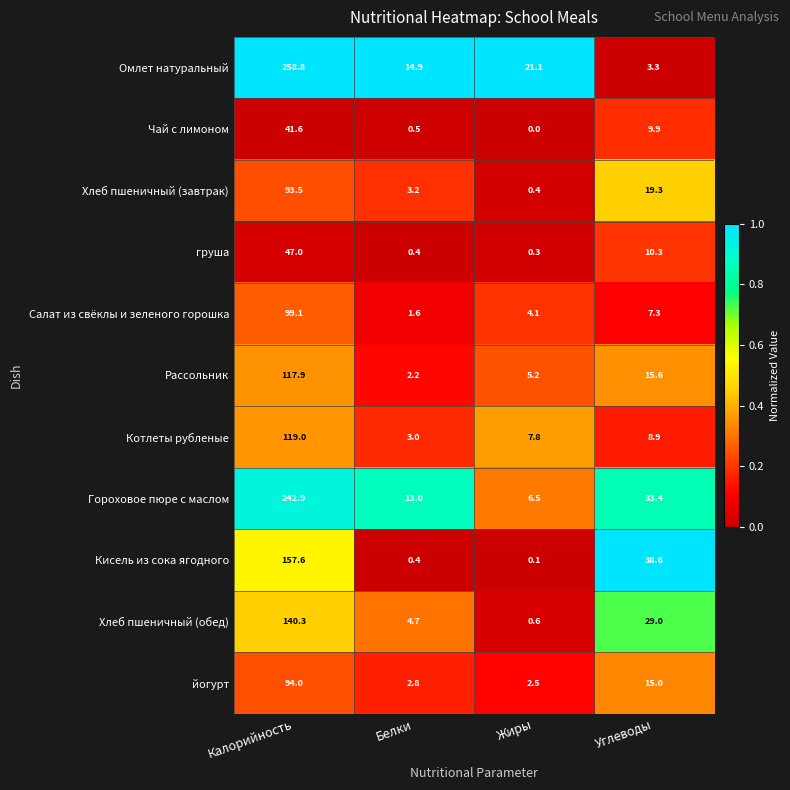

Count the number of categories in the chart.

4